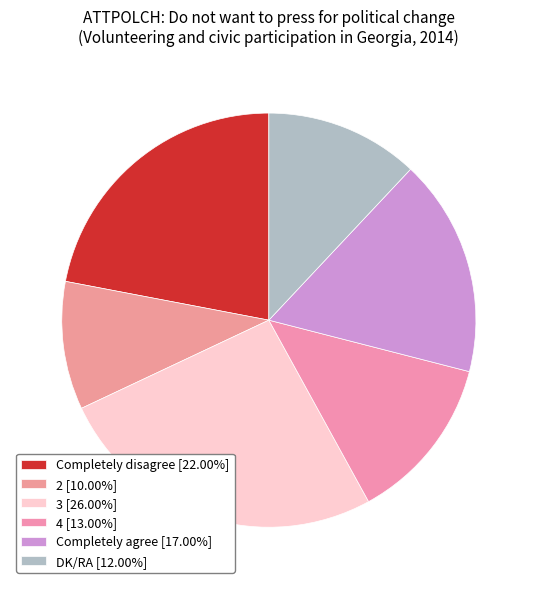

What portion of the pie excludes 4?

87.0%